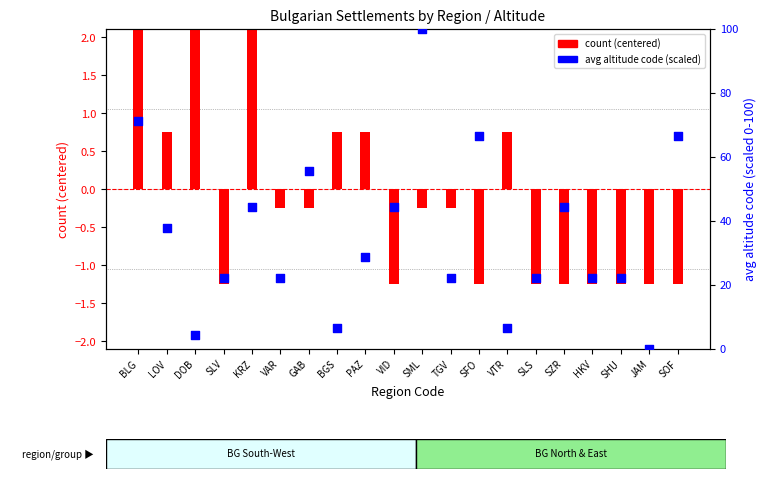

Is the value of count (centered) at BGS greater than the value of avg altitude code (scaled) at SHU?

No